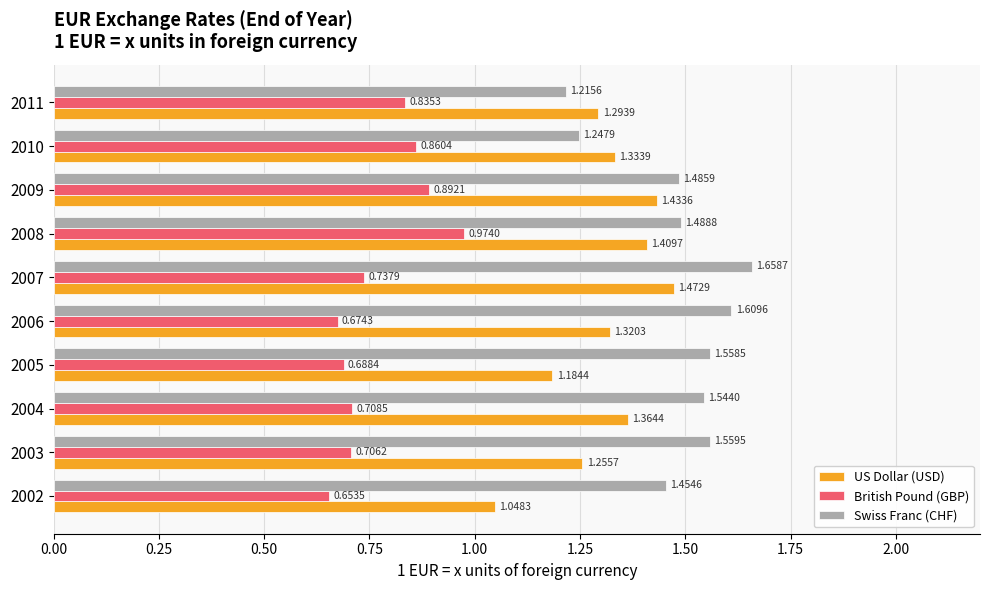

What is the sum of the Swiss Franc (CHF) values at 2004 and 2003?

3.1